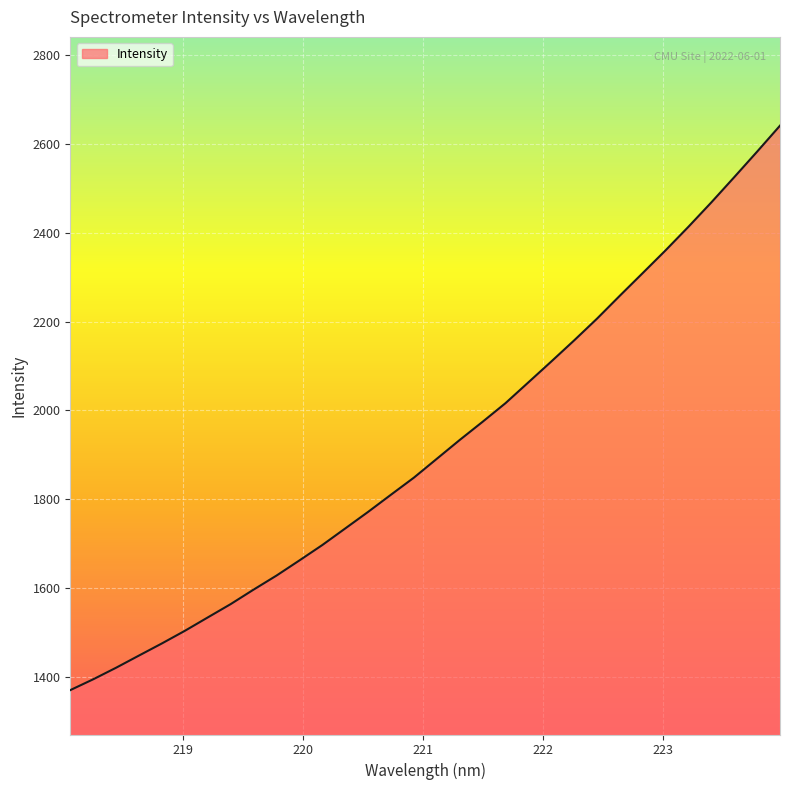

What is the difference between the maximum and minimum values?

1272.0